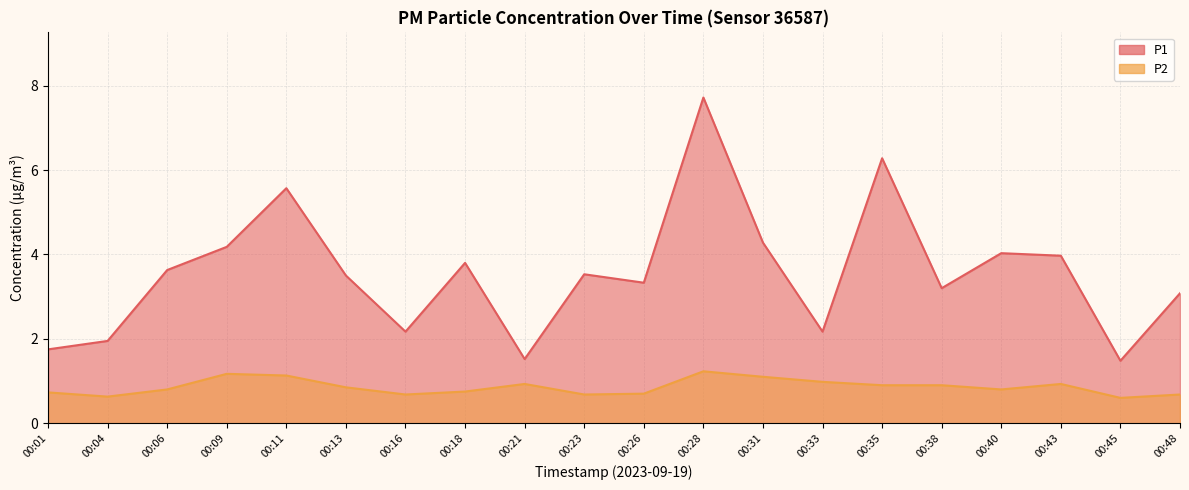

Which series has the widest spread of values?

P1